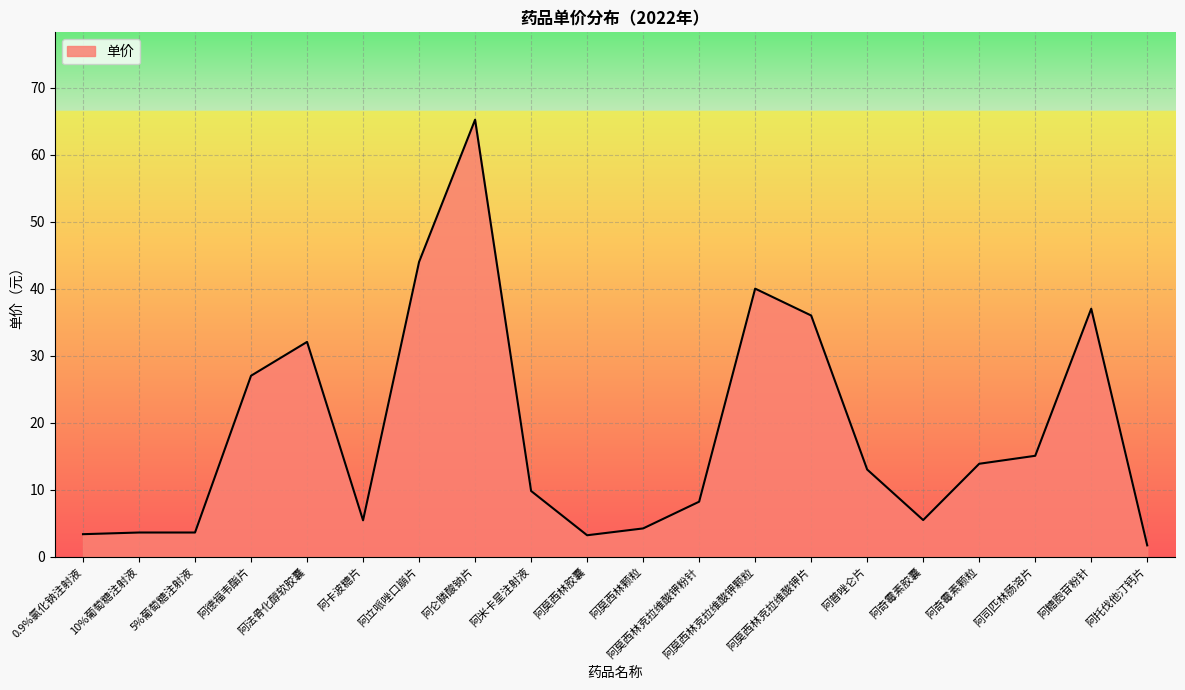

At which category does the chart reach its peak across all series?

阿仑膦酸钠片